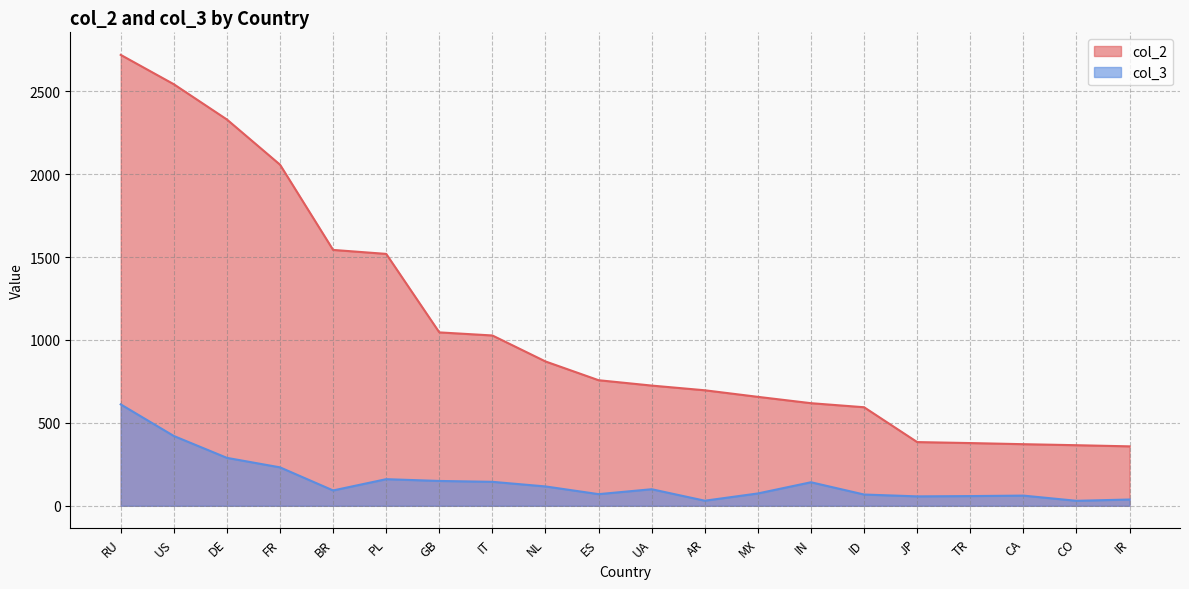

True or false: col_2 and col_3 intersect in this chart.

False